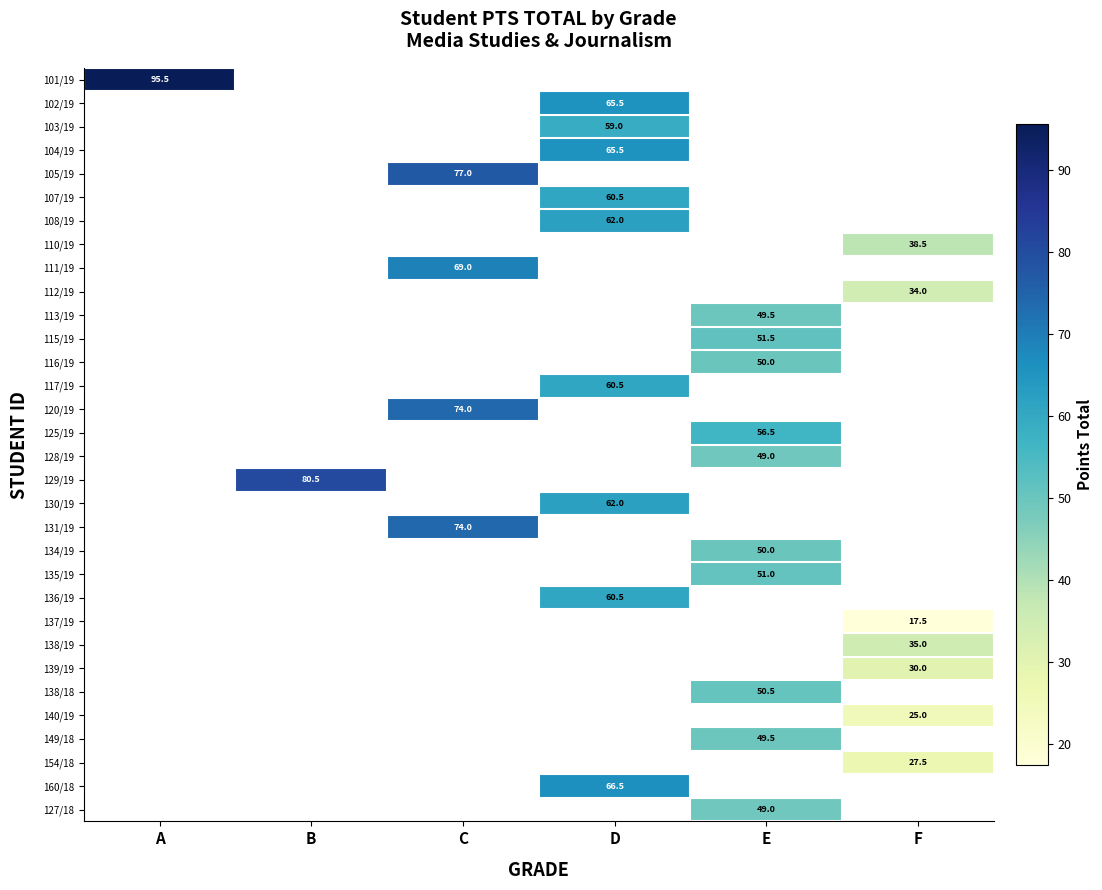

The value of 105/19 at C is 77.0. True or false?

True